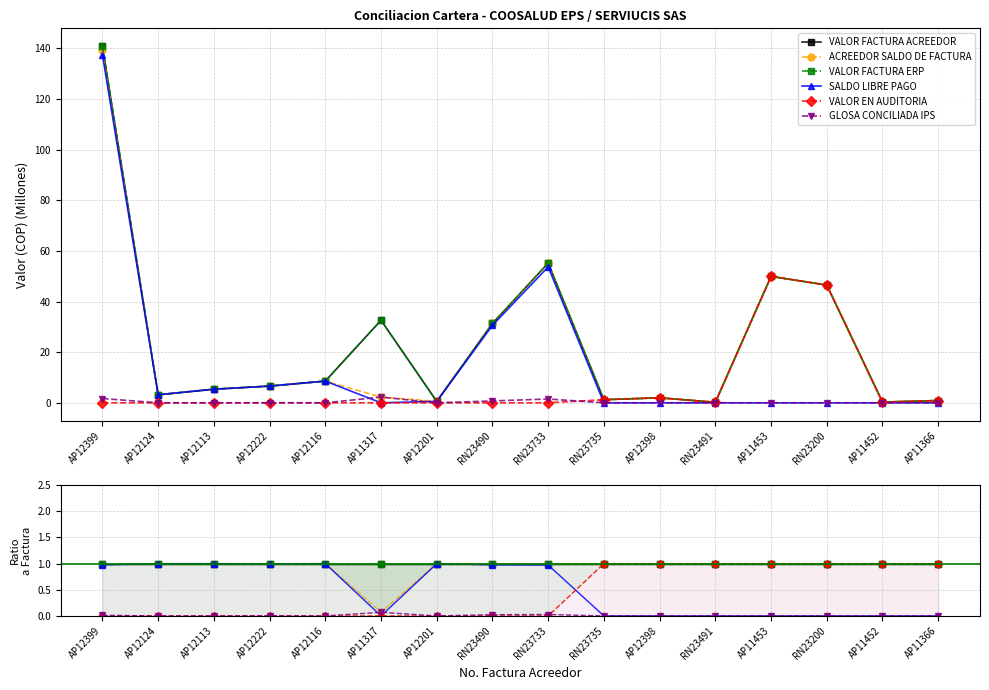

Which label corresponds to the largest value in the chart?

AP12399